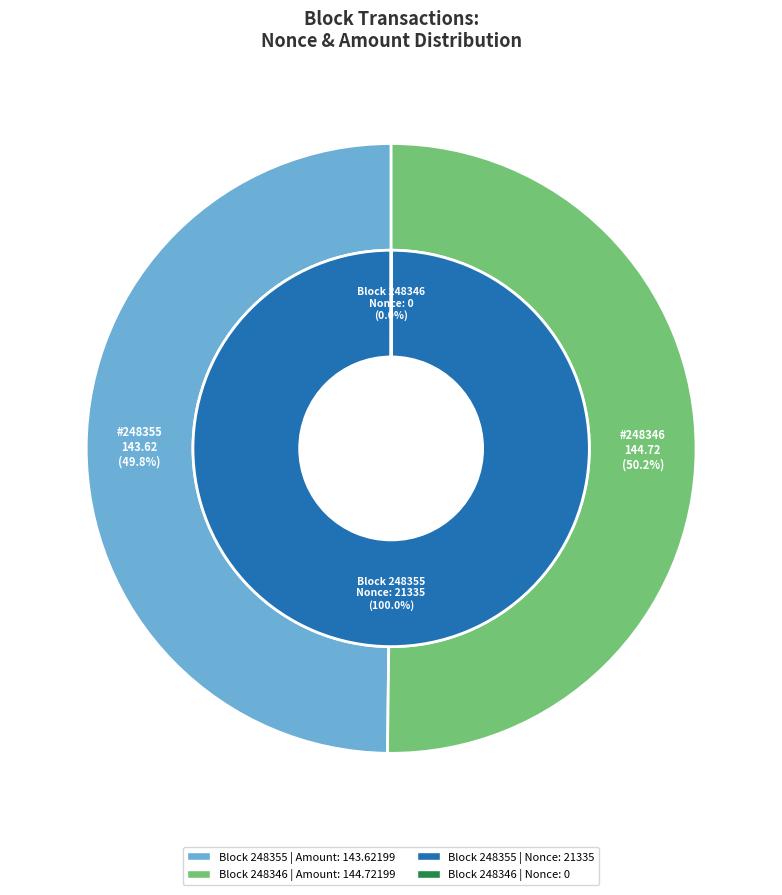

The 248355 slice represents 100% of the pie. True or false?

True